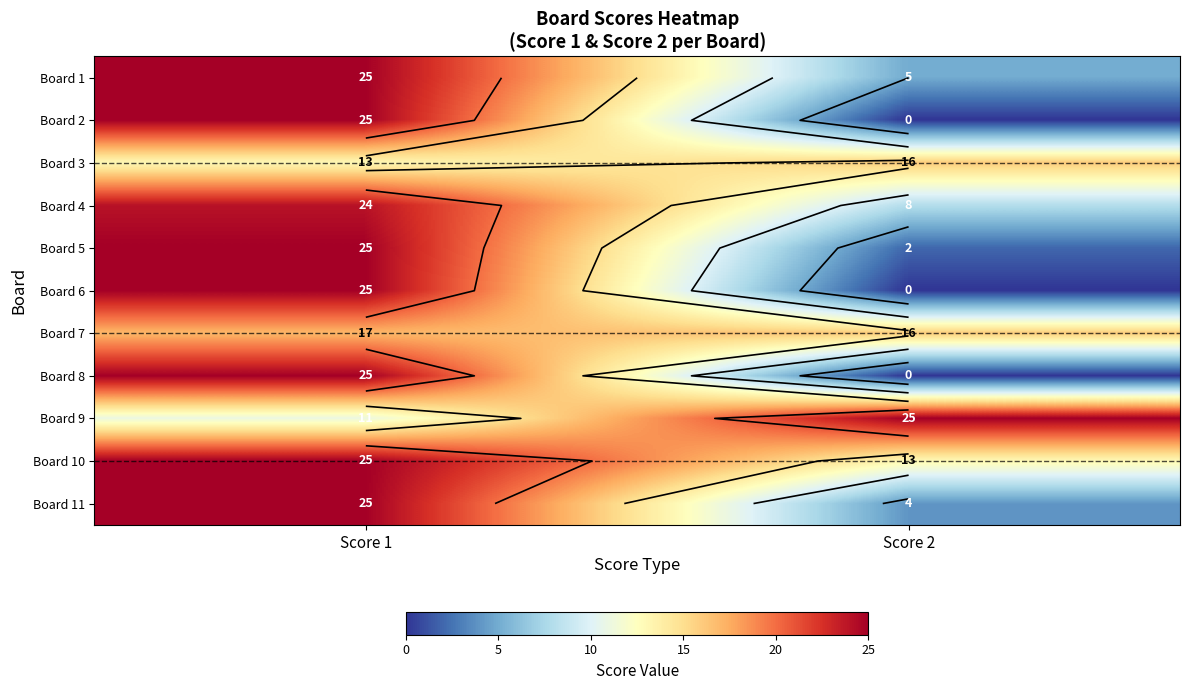

What is the difference between the highest and lowest values at Score 2?

25